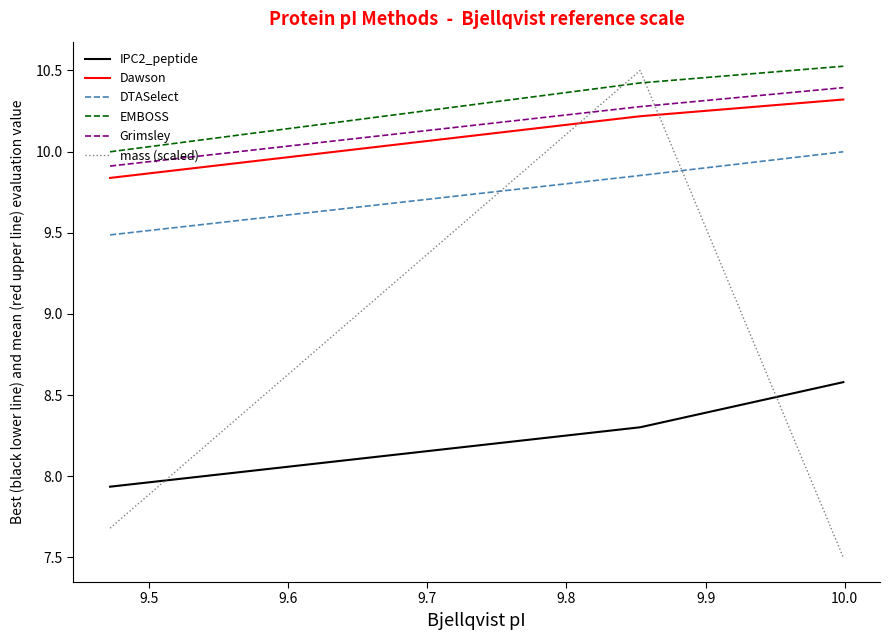

What is the sum of all DTASelect values?

29.3